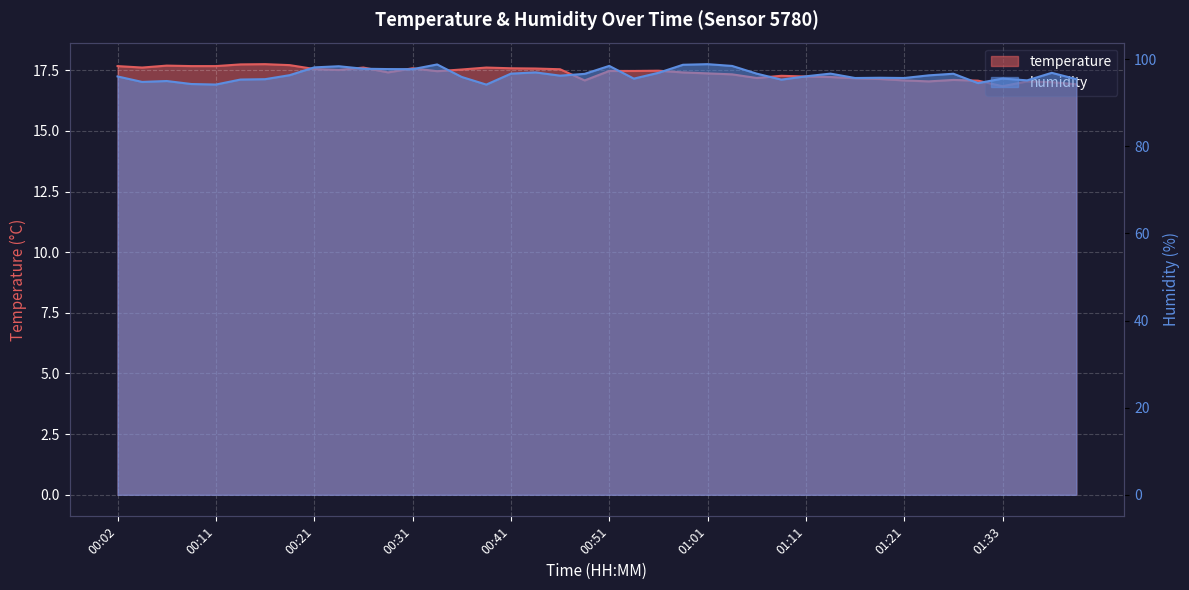

What is the value of the temperature point at the 7th from the left?

17.8